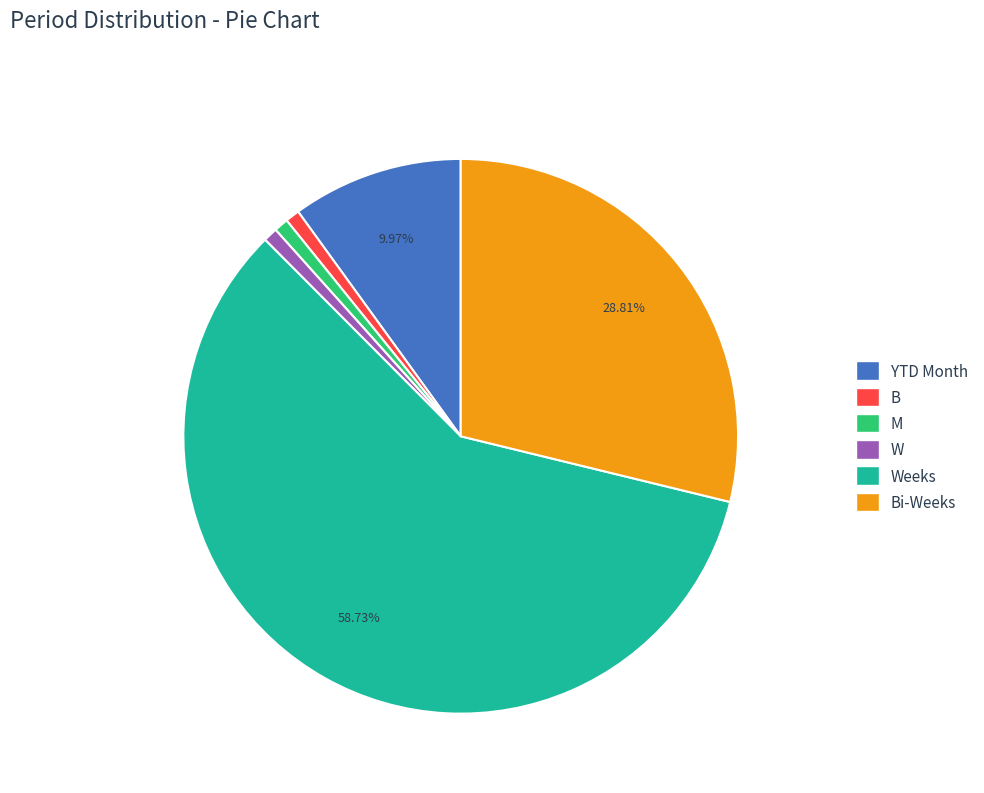

What percentage is the YTD Month slice, to the nearest percent?

10%